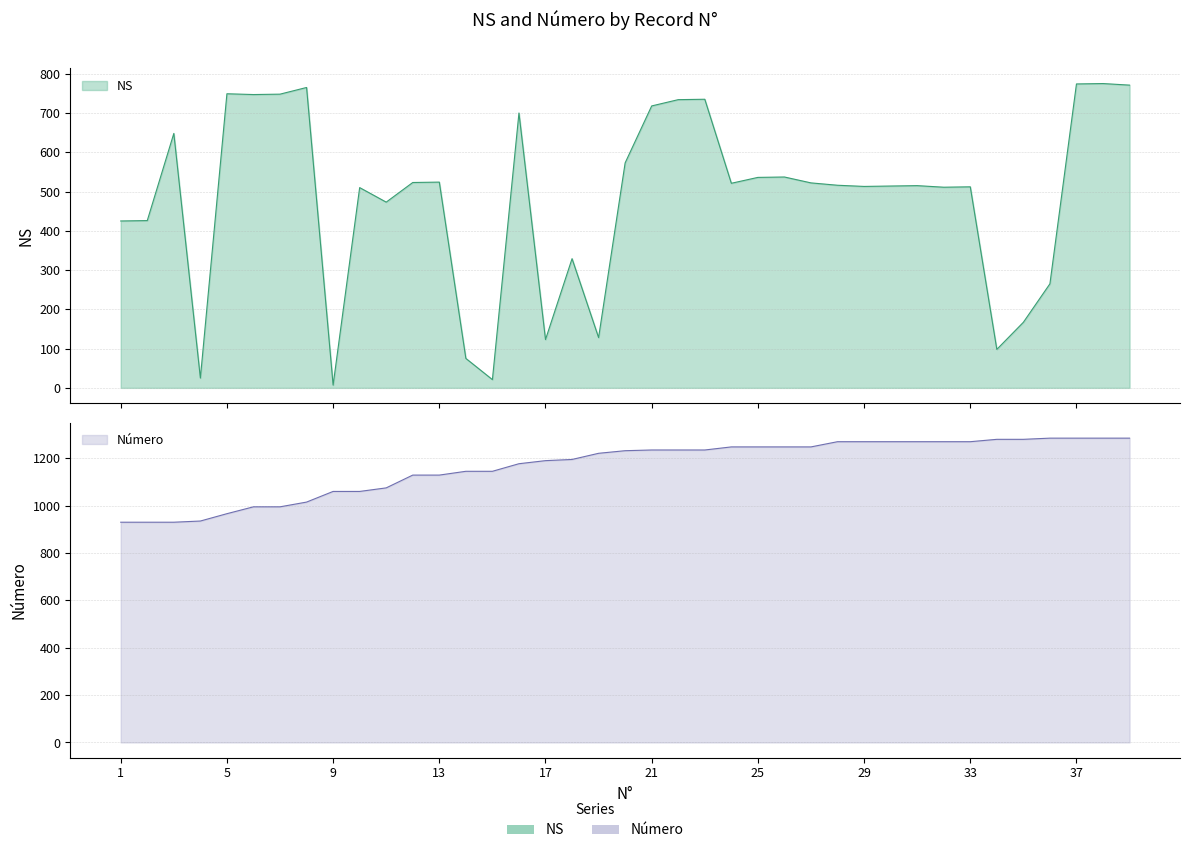

What are all the series names shown in the legend?

NS, Número